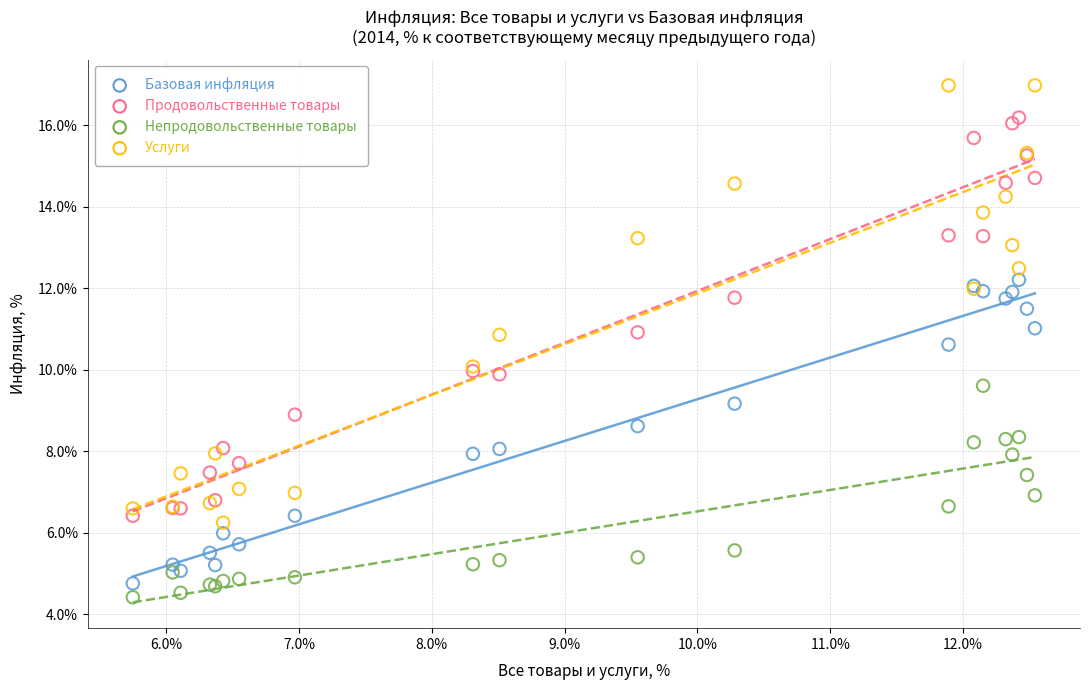

Which series contains the highest Y value?

Услуги